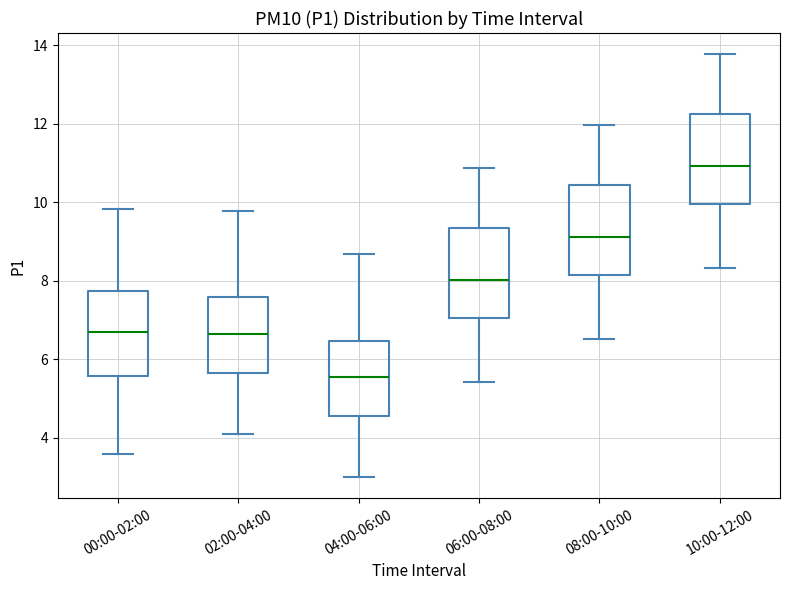

Reading left to right, read every box against the y-axis: the position of its median line, the range the box covers, and the ends of its whiskers. The values are not printed on the chart, so give them approximately, as read against the axis.

00:00-02:00: median 6.8, box 5.6 to 7.8, whiskers 3.6 to 9.8
02:00-04:00: median 6.6, box 5.6 to 7.6, whiskers 4.2 to 9.8
04:00-06:00: median 5.6, box 4.6 to 6.4, whiskers 3.0 to 8.6
06:00-08:00: median 8.0, box 7.0 to 9.4, whiskers 5.4 to 10.8
08:00-10:00: median 9.2, box 8.2 to 10.4, whiskers 6.6 to 12.0
10:00-12:00: median 11.0, box 10.0 to 12.2, whiskers 8.4 to 13.8